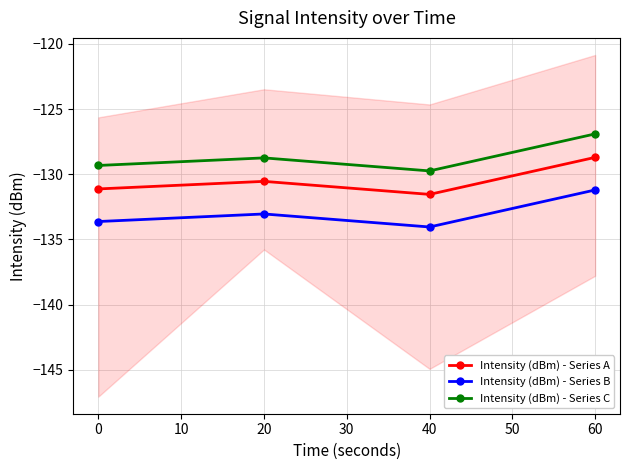

Which category has the highest value in the Intensity (dBm) - Series C series?

60